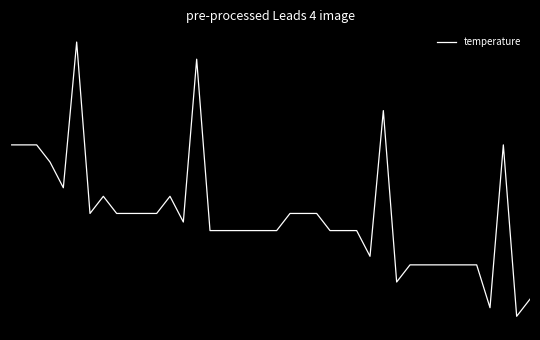

True or false: the data has more than 0 interior local peaks.

True